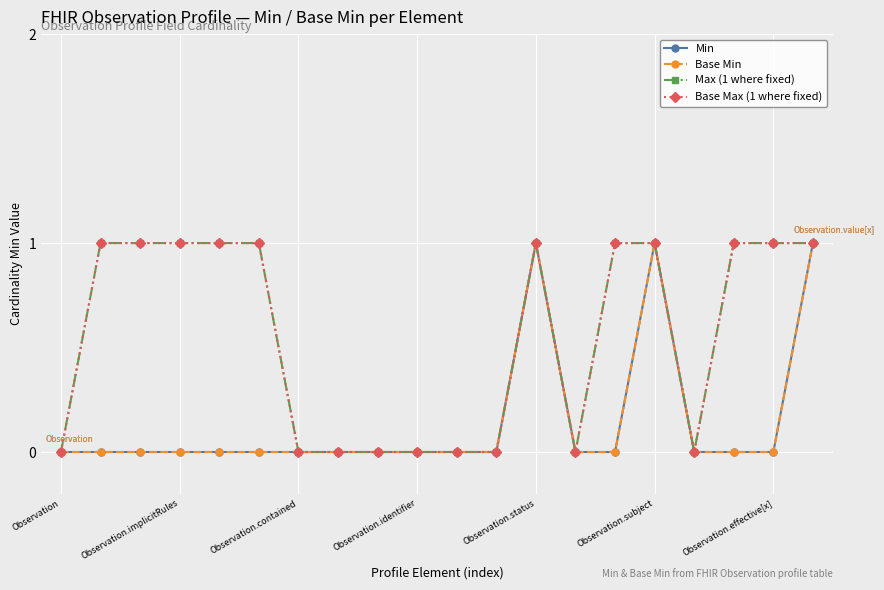

What is the label of the 2nd point from the right?

Observation.effective[x]